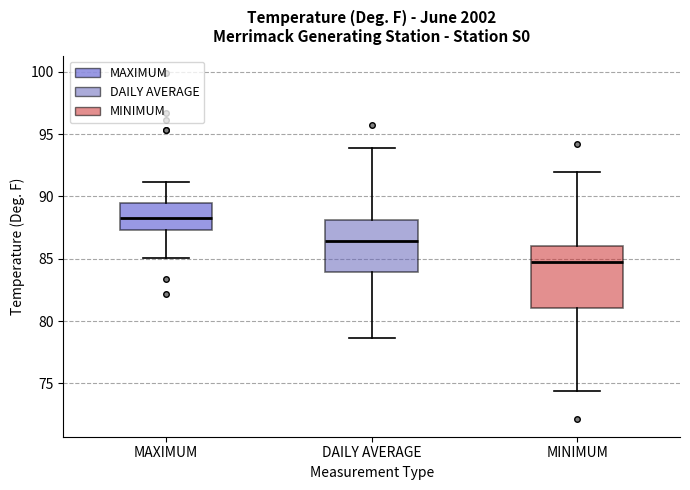

Where does the median line of the box for DAILY AVERAGE sit on the y-axis? The values are not printed on the chart, so give them approximately, as read against the axis.

86.5